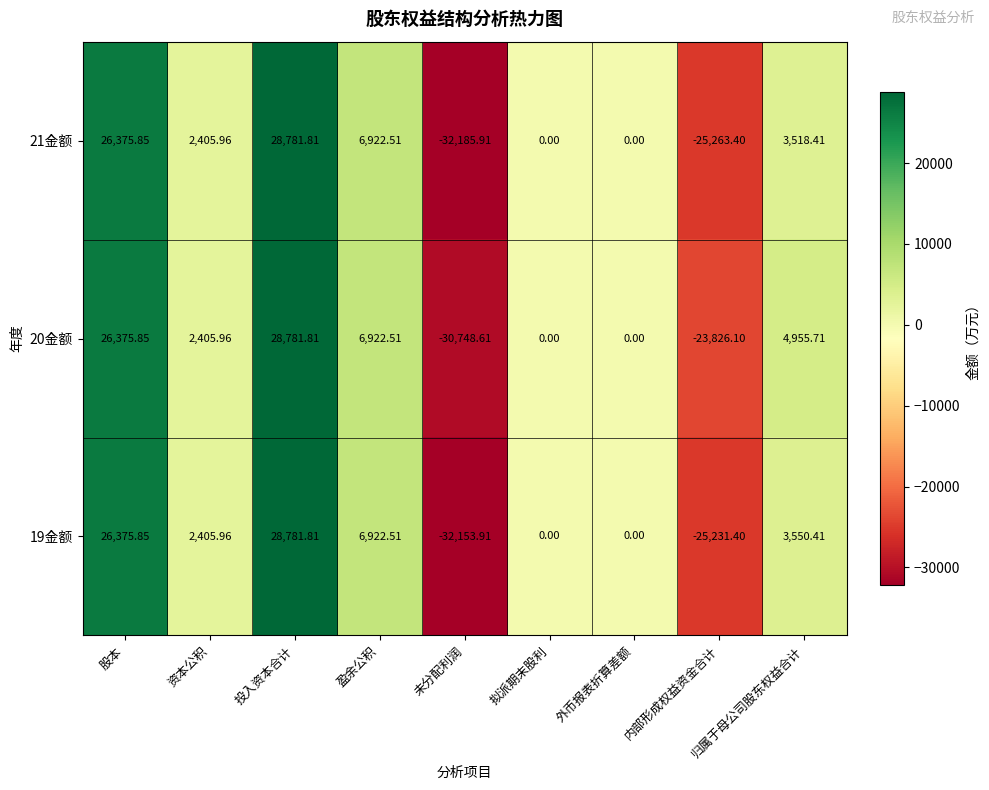

Where does the 20金额 series first go above 2405?

股本